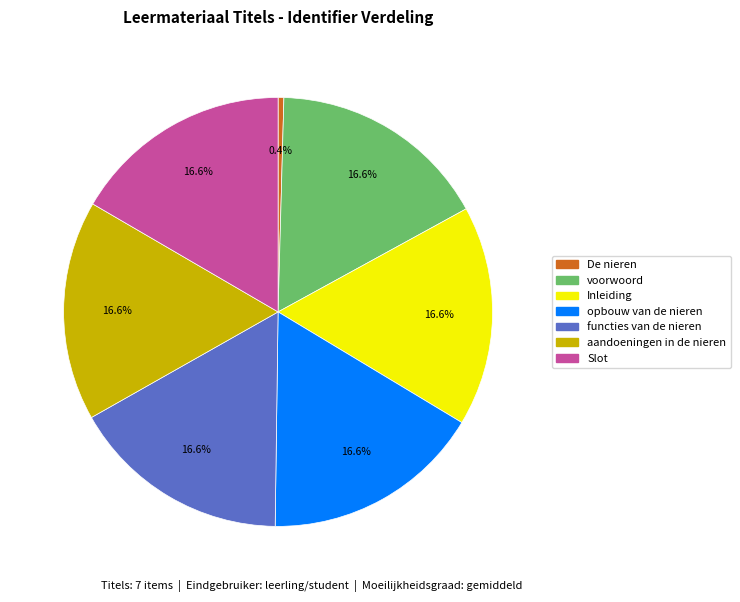

Does aandoeningen in de nieren account for over 50% of the chart?

No